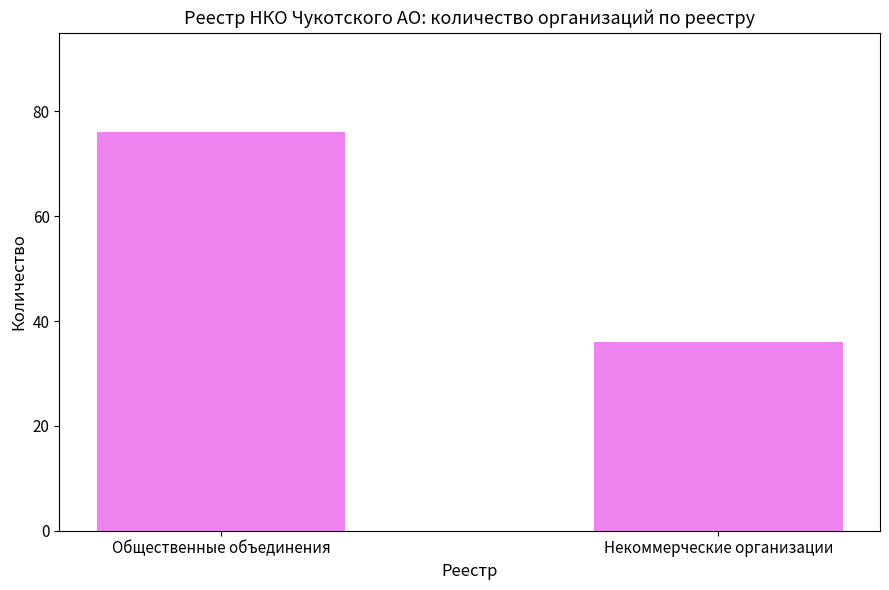

True or false: the data shows 53 at Некоммерческие организации.

False